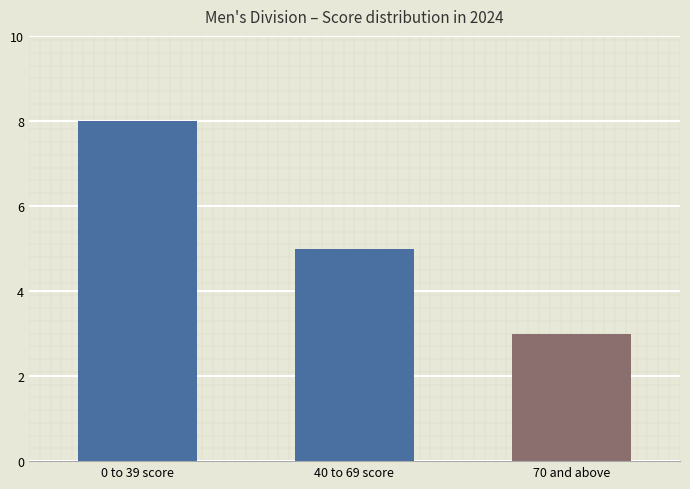

The chart shows a value of 3 at 70 and above. True or false?

True